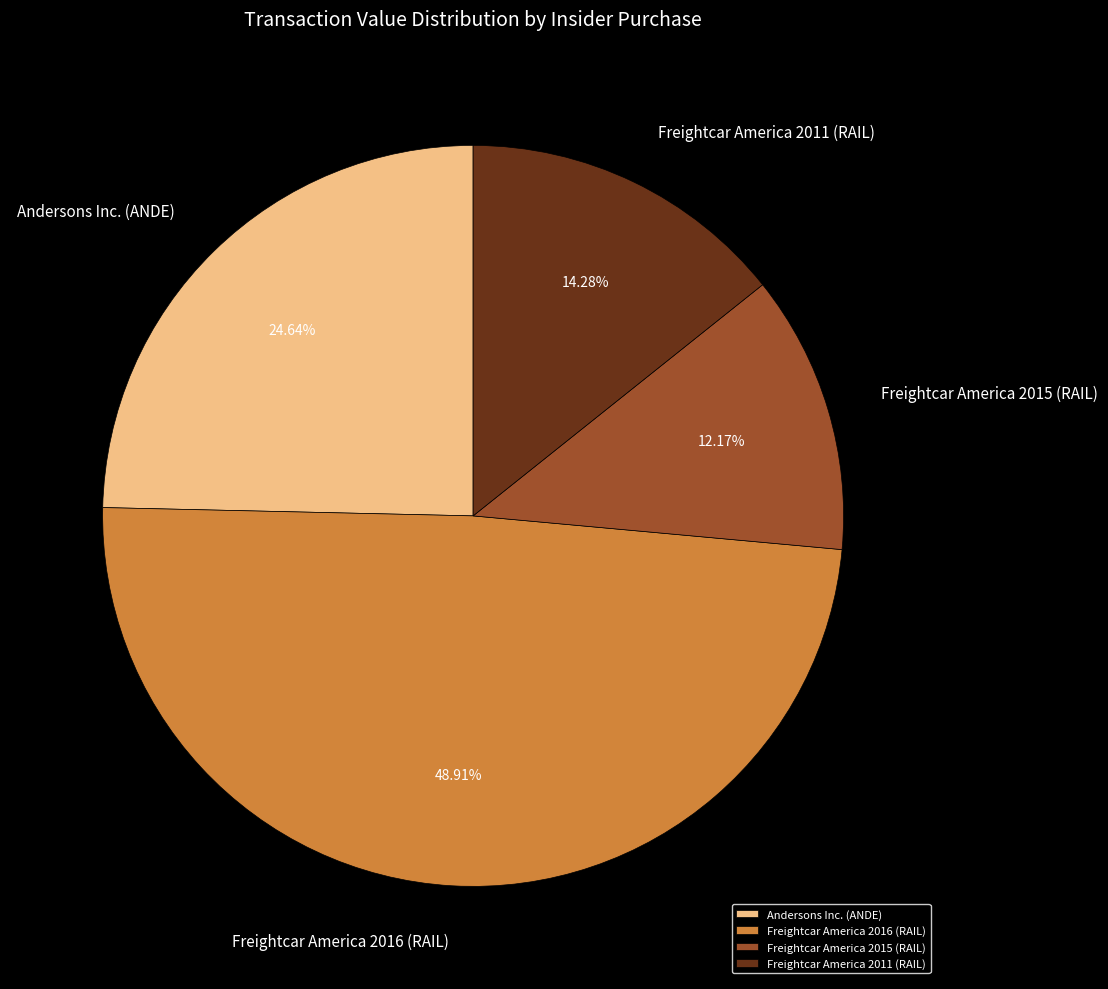

Is there any slice that represents more than half of the pie?

No